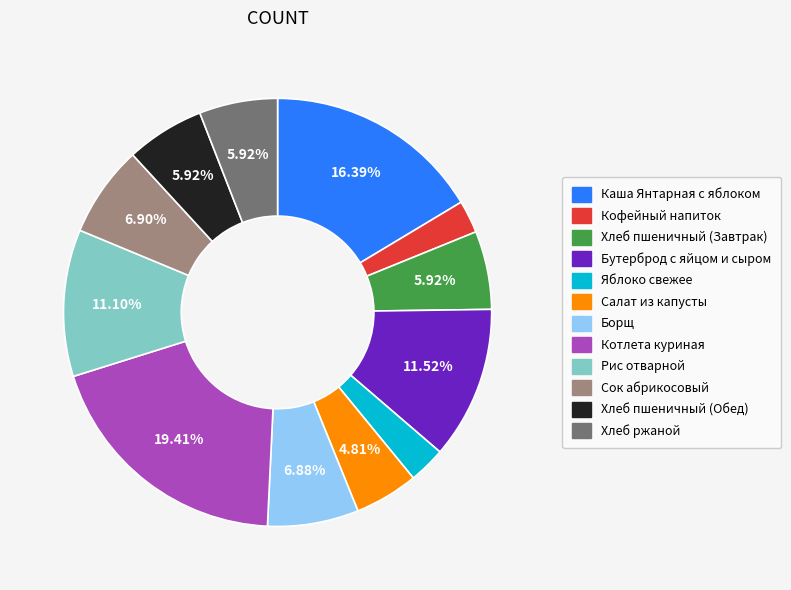

To the nearest percent, what portion does Яблоко свежее represent?

3%